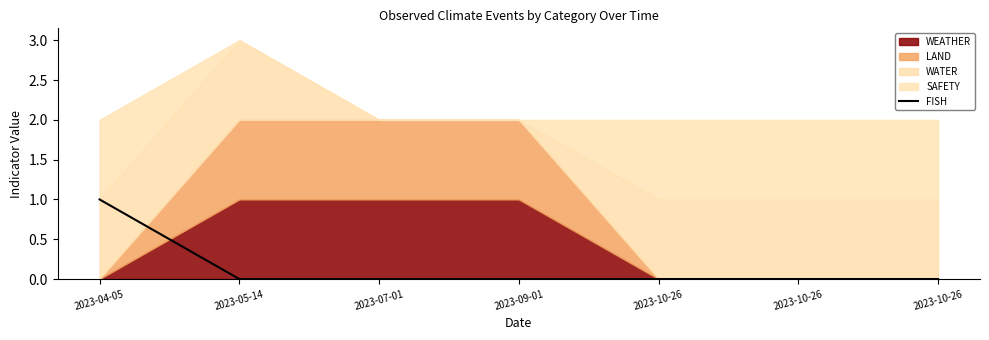

What is the label of the 1st point from the right?

2023-10-26